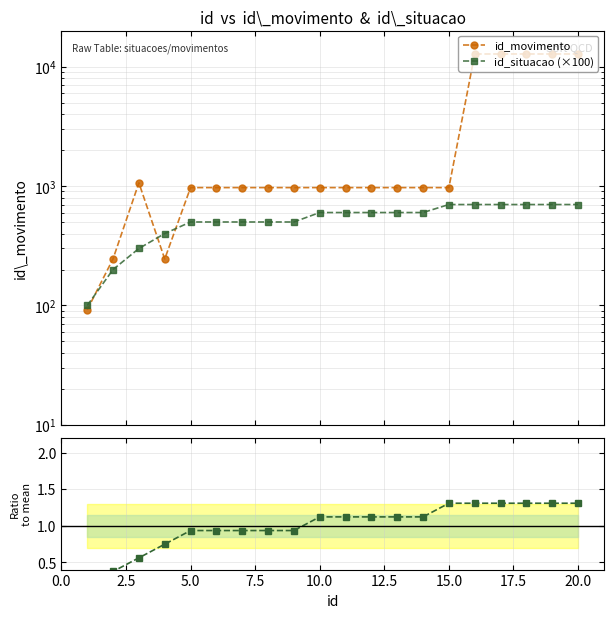

True or false: id_situacao ratio has more than 1 interior local peaks.

False